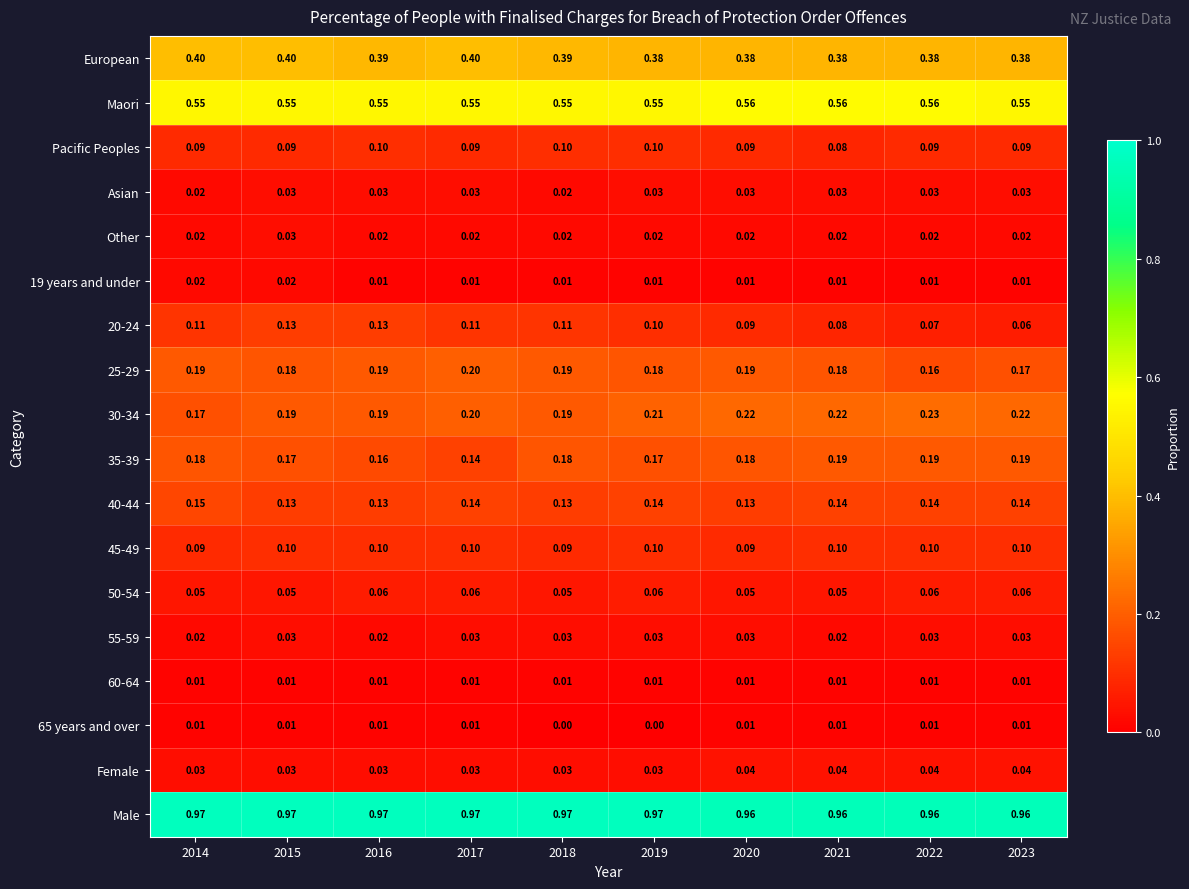

Which series has the largest total across all categories?

Male